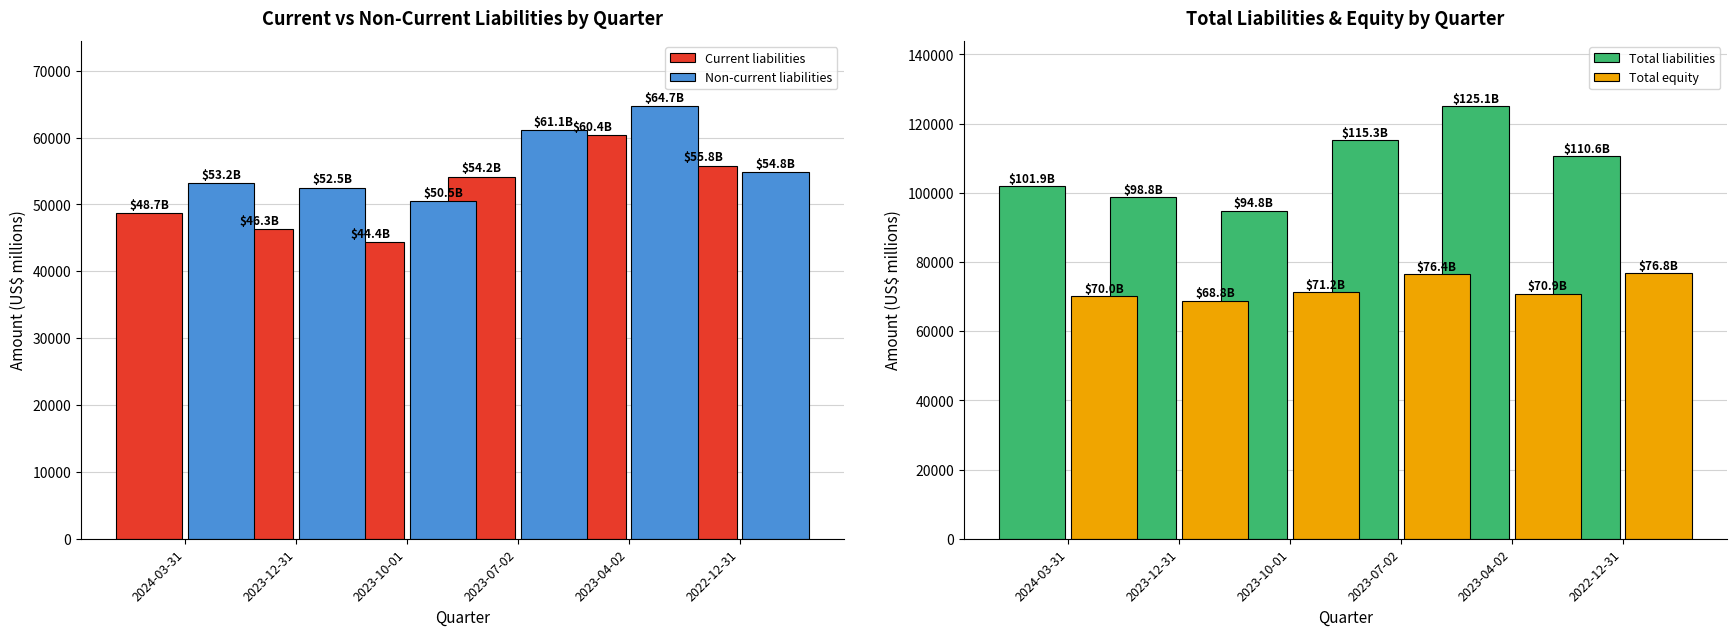

Between 2023-04-02 and 2024-03-31, which is larger?

2023-04-02